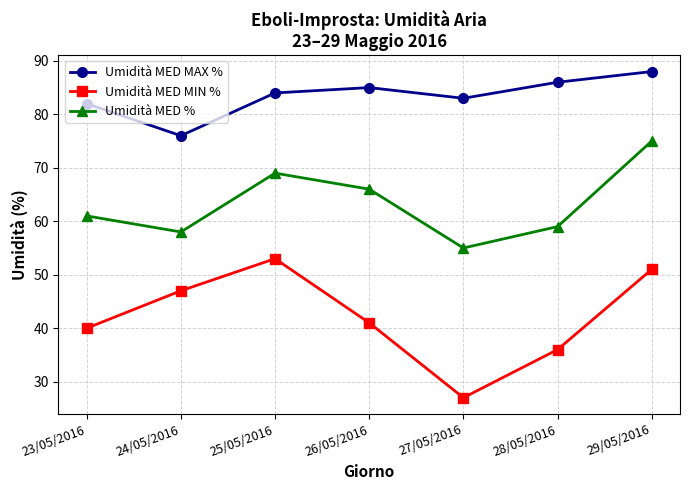

True or false: Umidità MED MAX % and Umidità MED MIN % intersect in this chart.

False